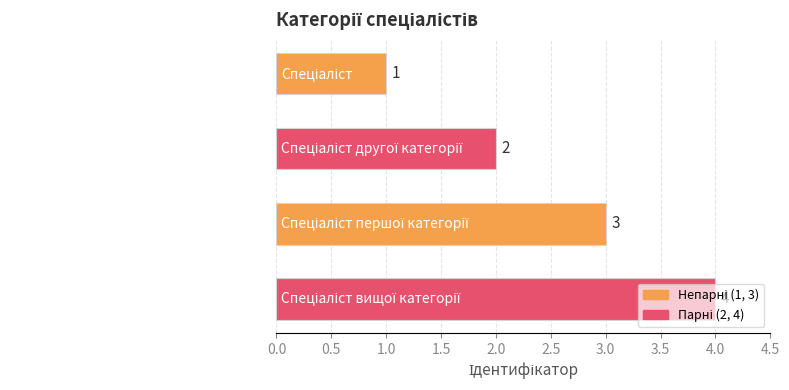

What is the sum of all values?

10